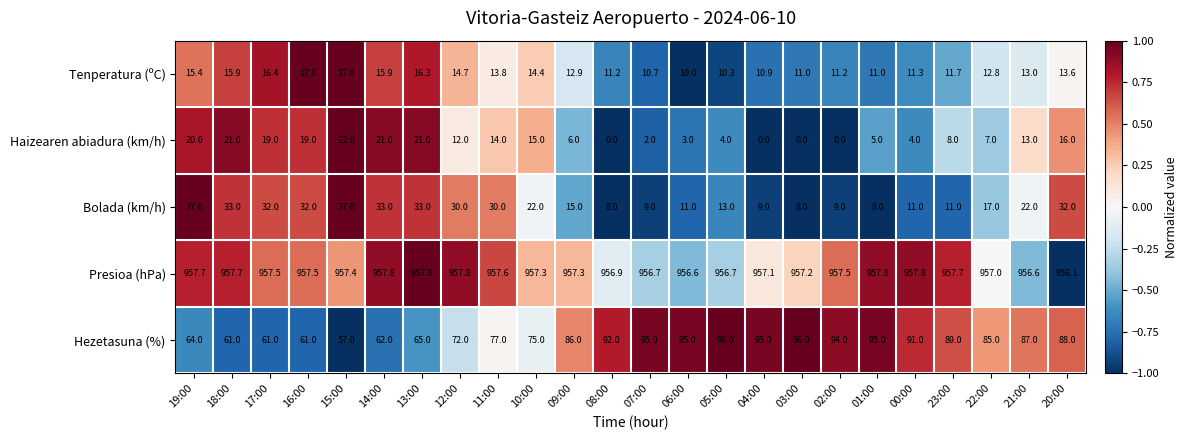

What is the difference between the highest and lowest values at 05:00?

952.7